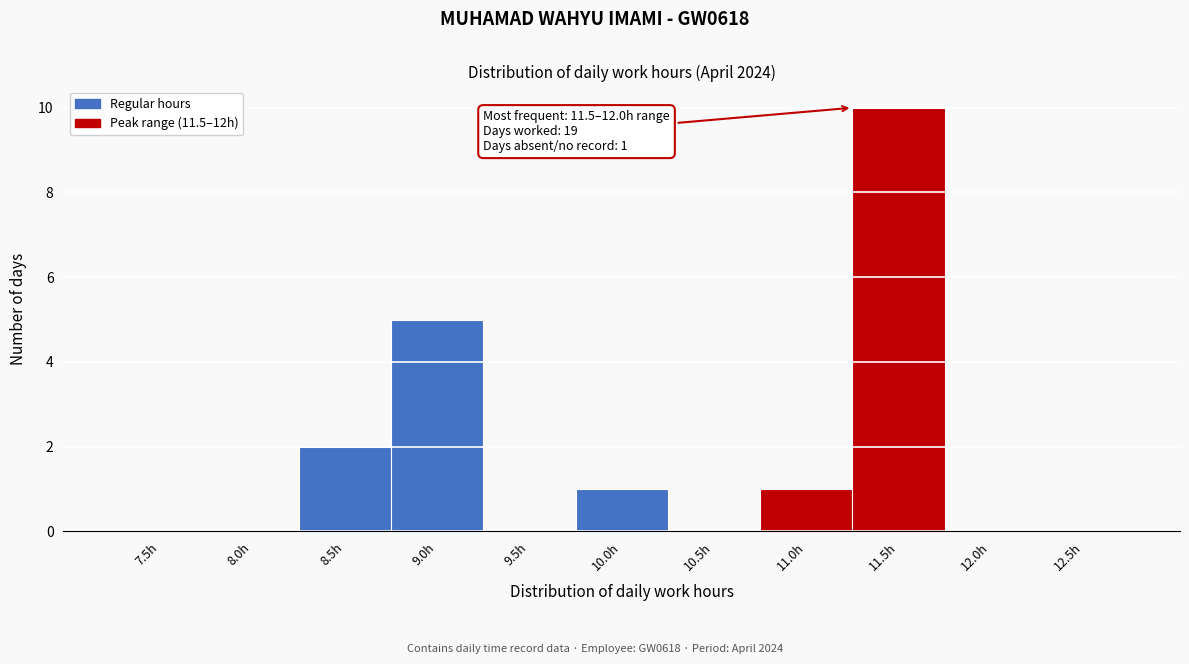

Reading left to right, extract all data points from this chart.

7.5h=0	8.0h=0	8.5h=2	9.0h=5	9.5h=0	10.0h=1	10.5h=0	11.0h=1	11.5h=10	12.0h=0	12.5h=0